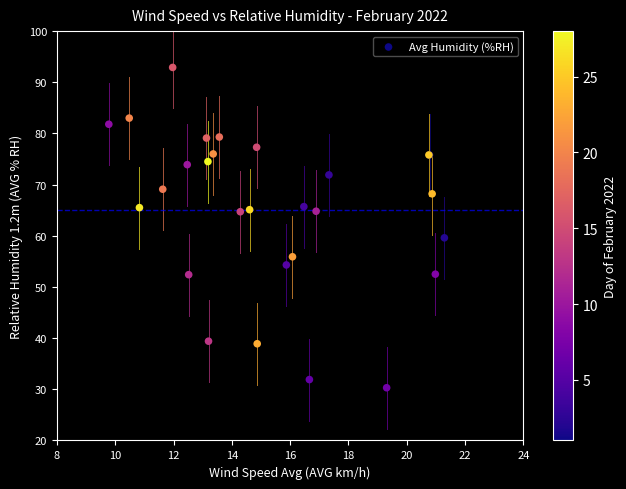

What Y value in the scatter plot is closest to 61?

59.6